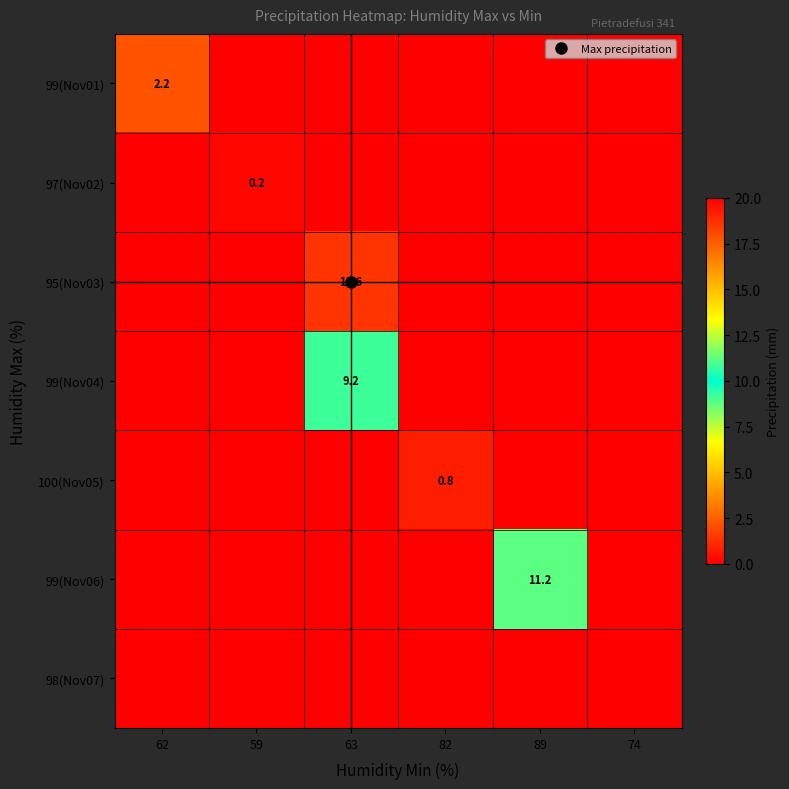

Which series has the largest total across all categories?

95(Nov03)